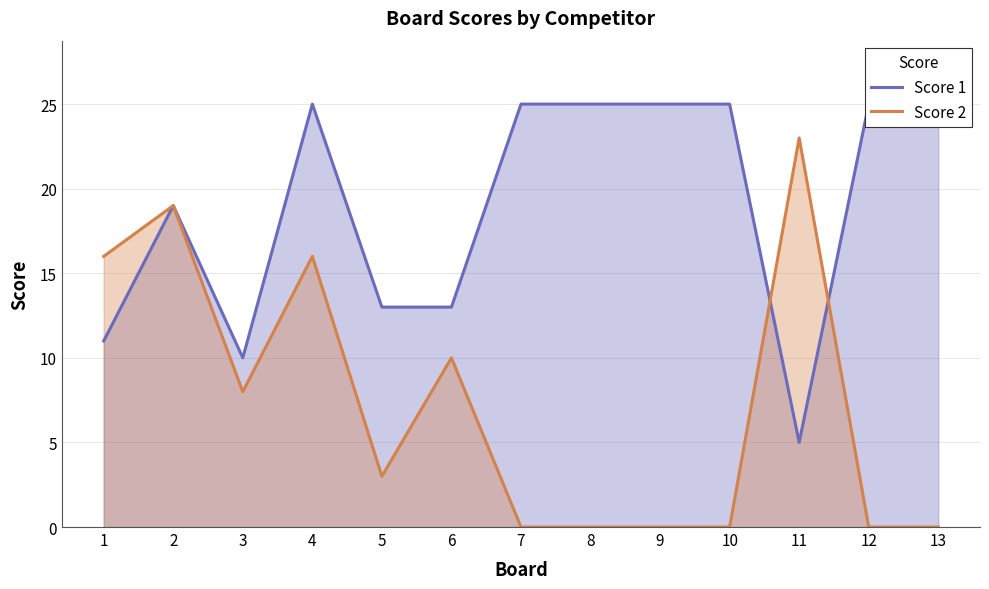

Is it true that Score 1 equals 6 at 10?

False